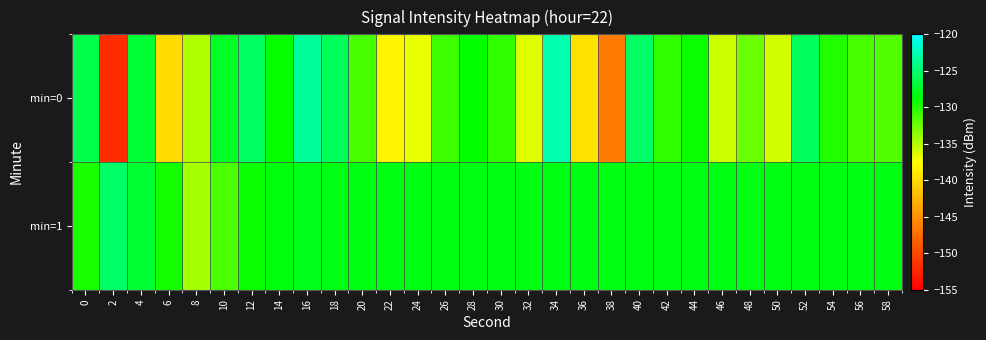

What is the total value across all series at 4?

-254.0